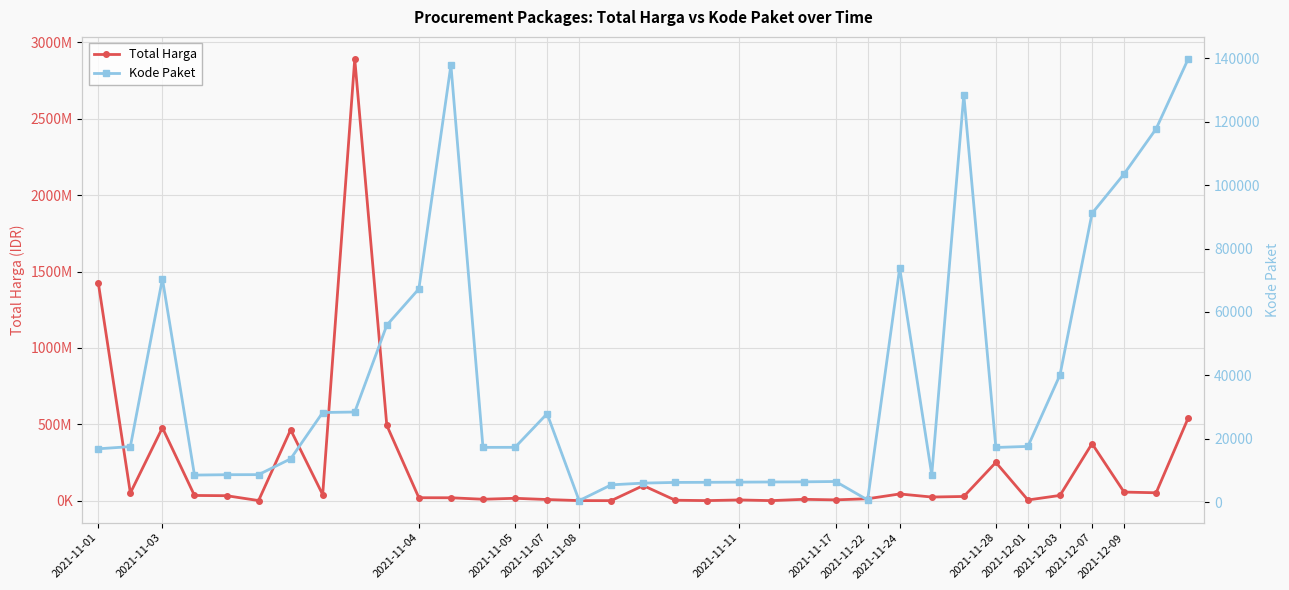

How many interior local valleys does the Total Harga series have?

11